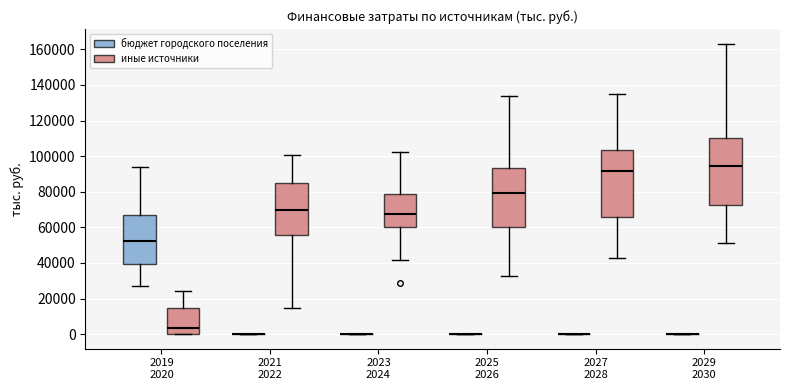

Reading left to right, transcribe this box plot: for each box, give where its median line is, the range the box spans, and where its two whiskers end, as read against the y-axis. The values are not printed on the chart, so give them approximately, as read against the axis.

2019 2020 (бюджет городского поселения): median 52000, box 40000 to 66000, whiskers 28000 to 94000
2019 2020 (иные источники): median 4000, box 0 to 14000, whiskers 0 to 24000
2021 2022 (бюджет городского поселения): box collapsed to a line at 0, whiskers 0 to 0
2021 2022 (иные источники): median 70000, box 56000 to 84000, whiskers 14000 to 100000
2023 2024 (бюджет городского поселения): box collapsed to a line at 0, whiskers 0 to 0
2023 2024 (иные источники): median 68000, box 60000 to 78000, whiskers 42000 to 102000
2025 2026 (бюджет городского поселения): box collapsed to a line at 0, whiskers 0 to 0
2025 2026 (иные источники): median 80000, box 60000 to 94000, whiskers 32000 to 134000
2027 2028 (бюджет городского поселения): box collapsed to a line at 0, whiskers 0 to 0
2027 2028 (иные источники): median 92000, box 66000 to 104000, whiskers 44000 to 134000
2029 2030 (бюджет городского поселения): box collapsed to a line at 0, whiskers 0 to 0
2029 2030 (иные источники): median 94000, box 72000 to 110000, whiskers 52000 to 164000